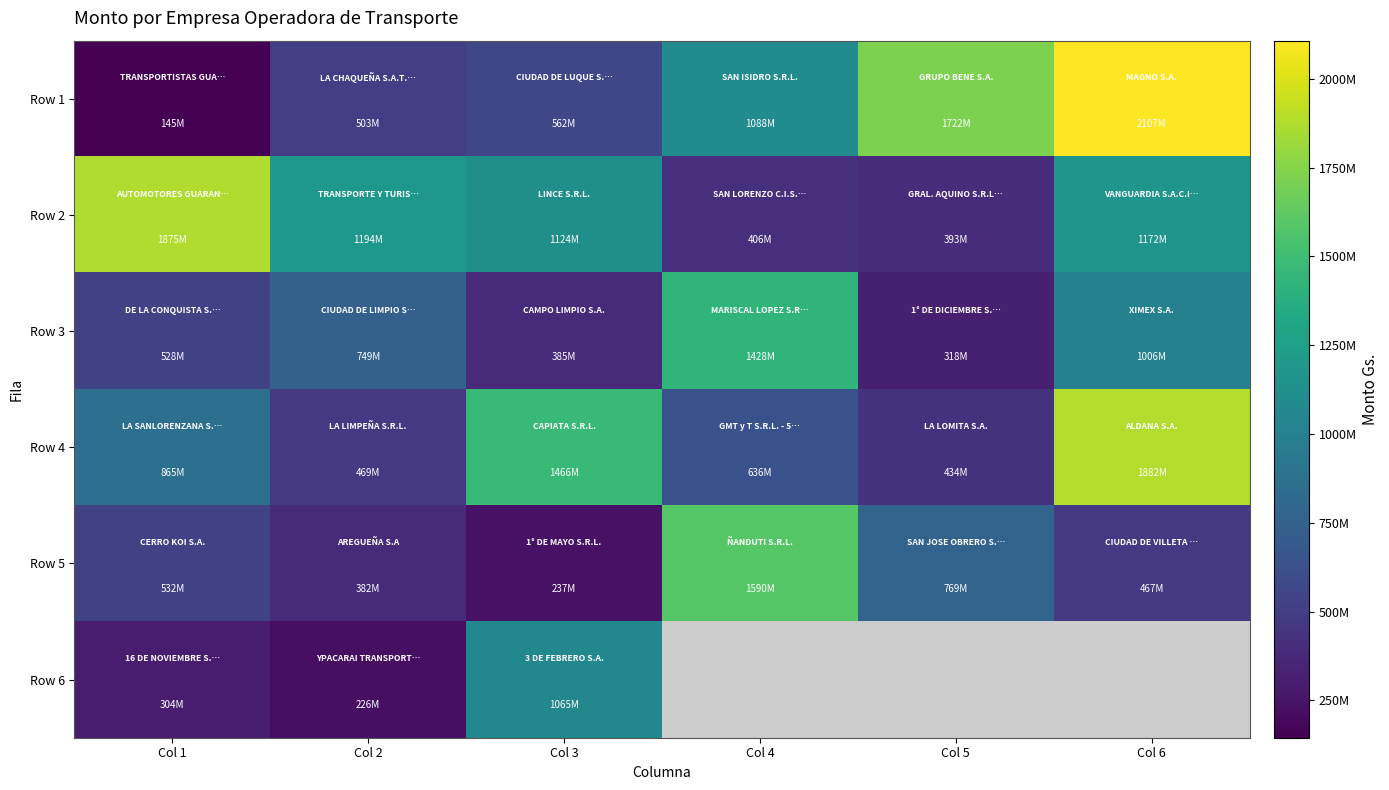

Which has a higher value, Col 6 or Col 5?

Col 6